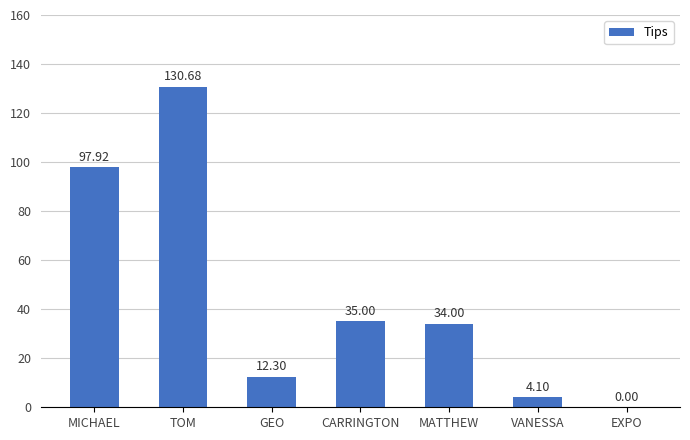

What is the ratio of the value at VANESSA to the value at GEO?

0.3